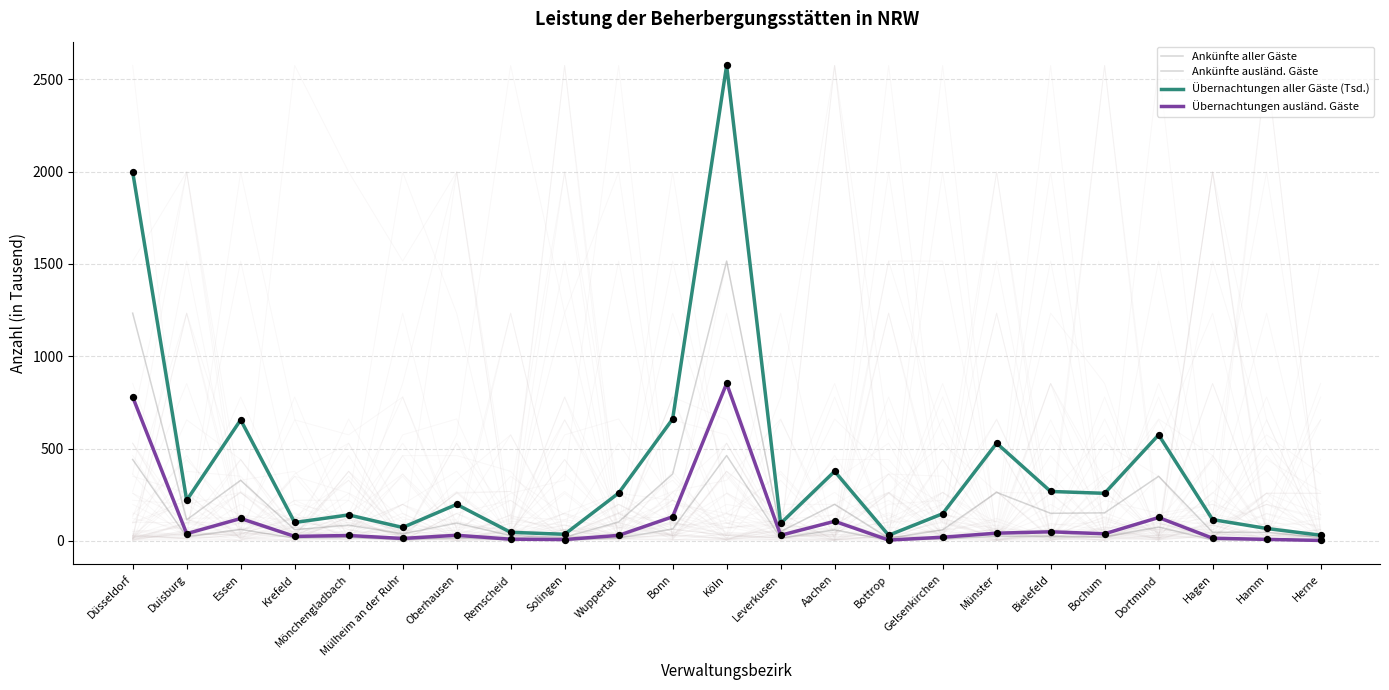

Is the value of Übernachtungen aller Gäste (Tsd.) at Hagen greater than the value of Übernachtungen ausländ. Gäste at Hamm?

Yes